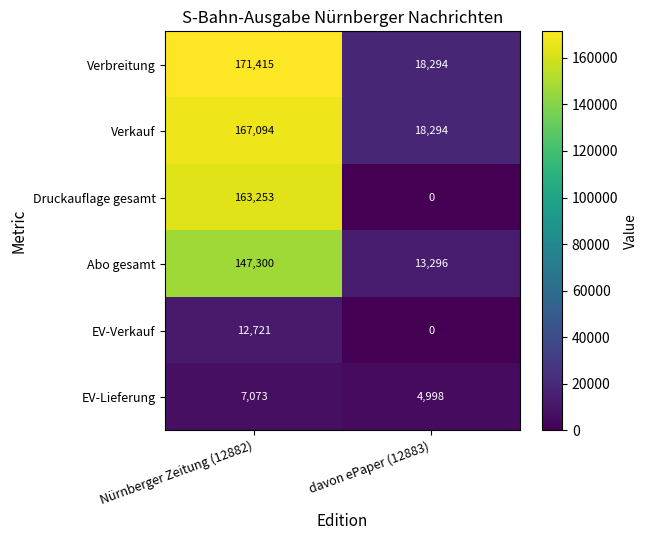

True or false: Druckauflage gesamt has a value of 73155 at Nürnberger Zeitung (12882).

False